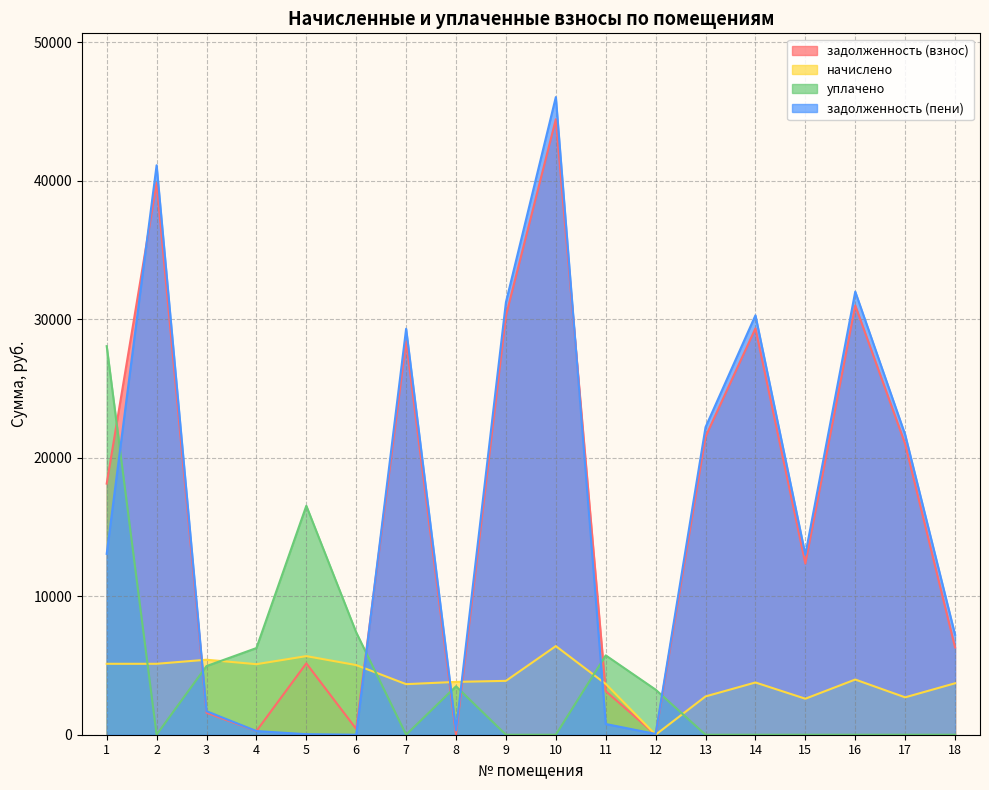

In задолженность (взнос), how many points are lower than both neighbors (excluding endpoints)?

5